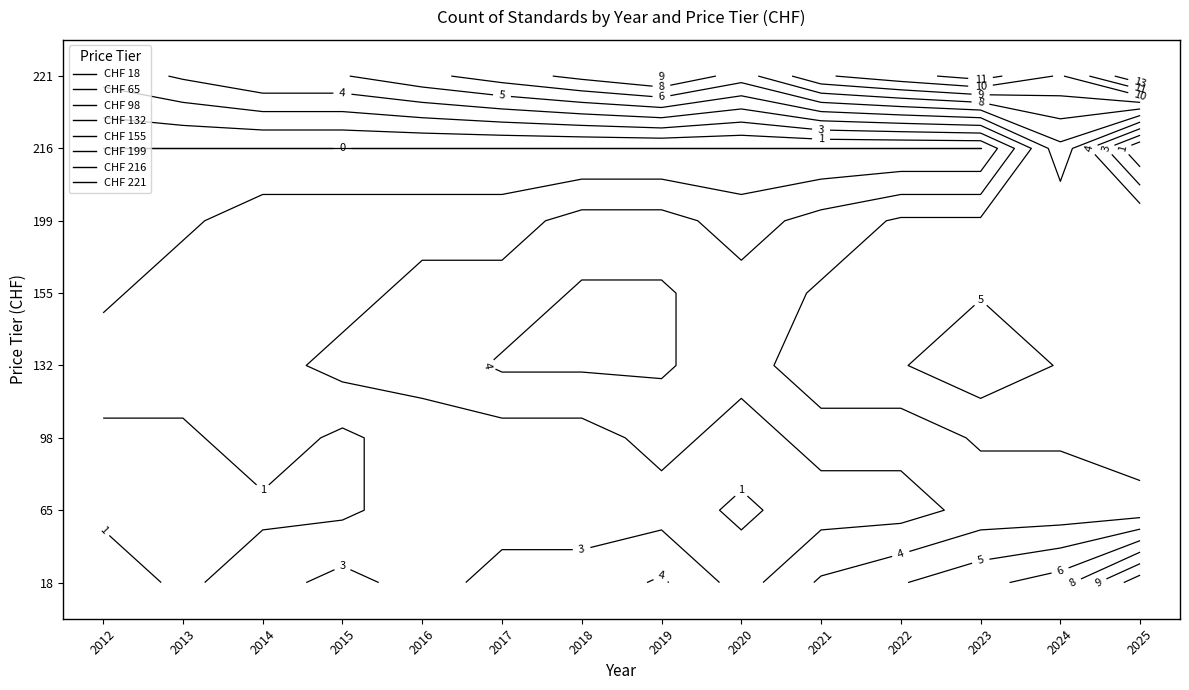

Rank the series by their maximum value, from lowest to highest.

18.0, 65.0, 98.0, 132.0, 155.0, 199.0, 216.0, 221.0